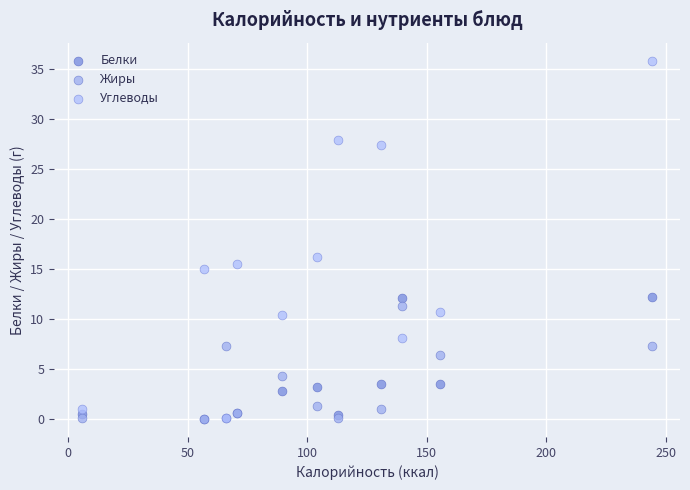

Across all series, what Y value is closest to 17?

16.2